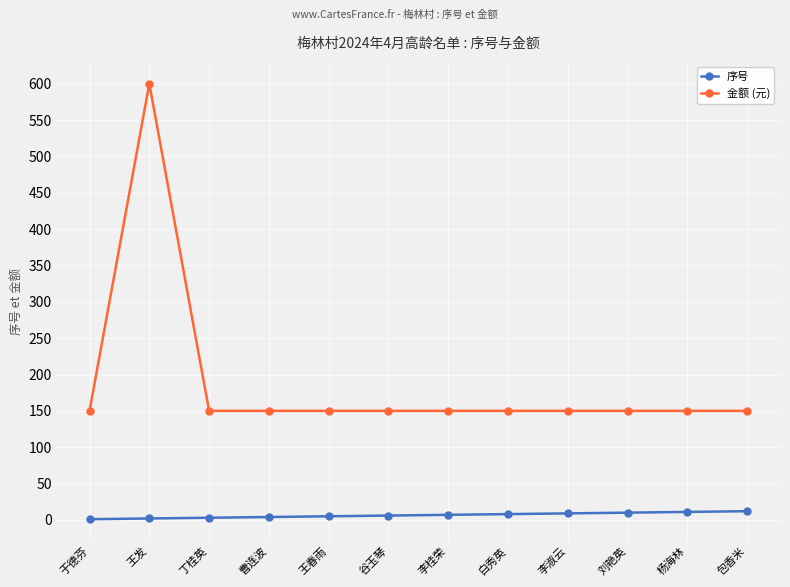

True or false: 金额 (元) has a value of 150 at 杨海林.

True